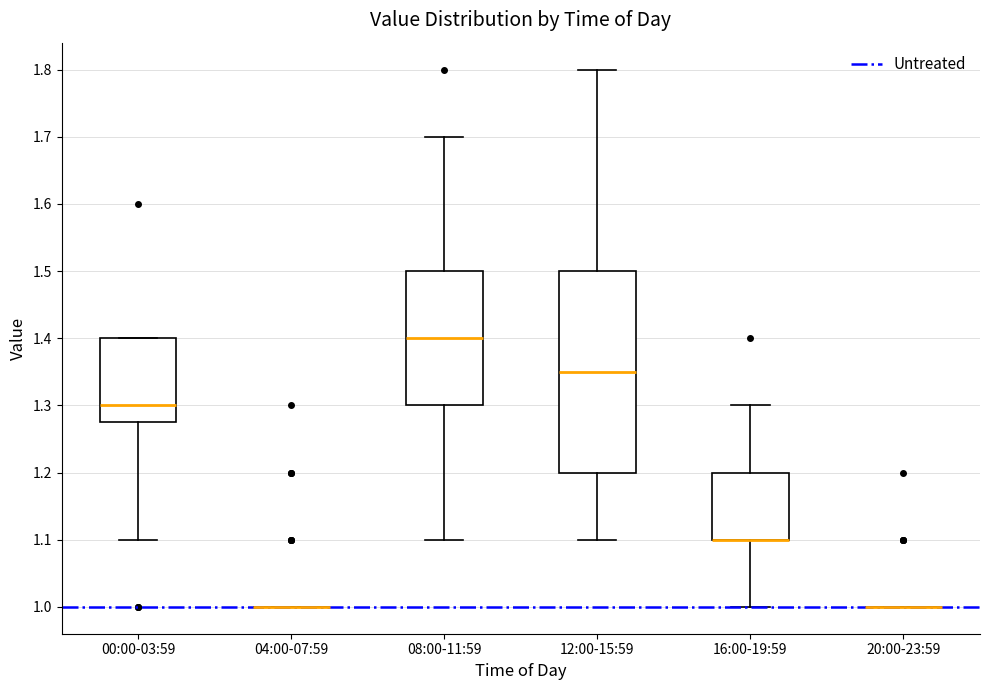

Where does the upper whisker of the box for 16:00-19:59 end on the y-axis? The values are not printed on the chart, so give them approximately, as read against the axis.

1.30